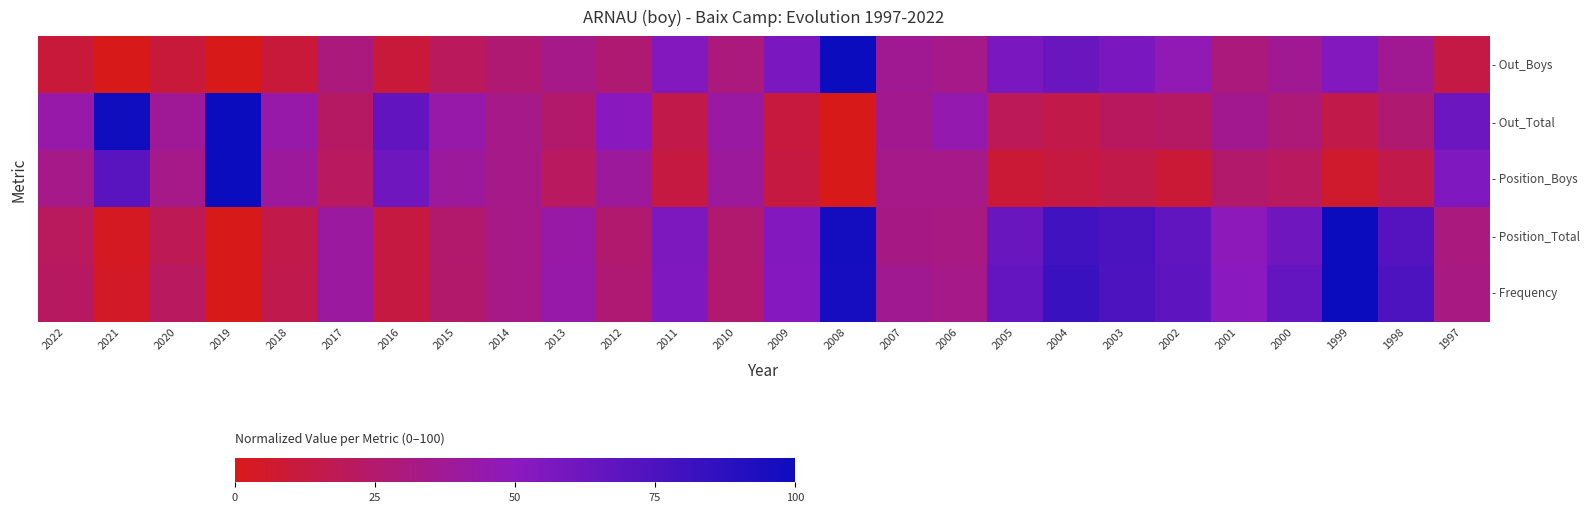

Which has a higher value, 2009 or 2000?

2009